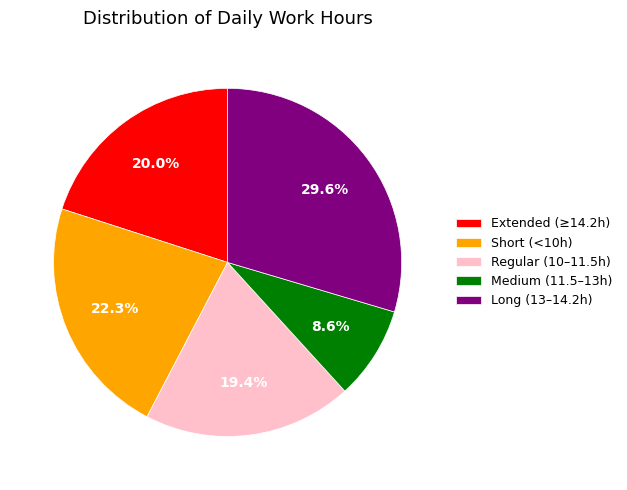

Does Regular (10–11.5h) represent more than half of the total?

No